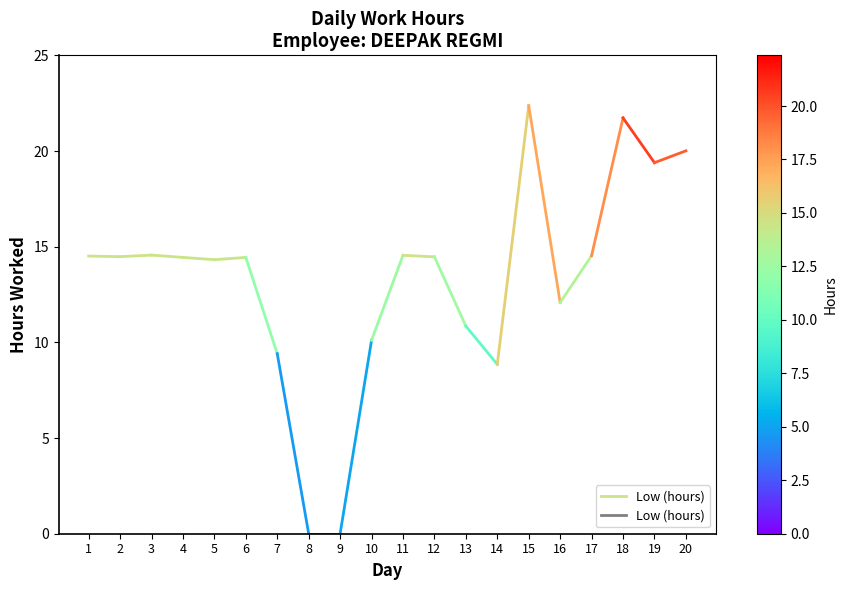

How many values are between 14 and 15?

2